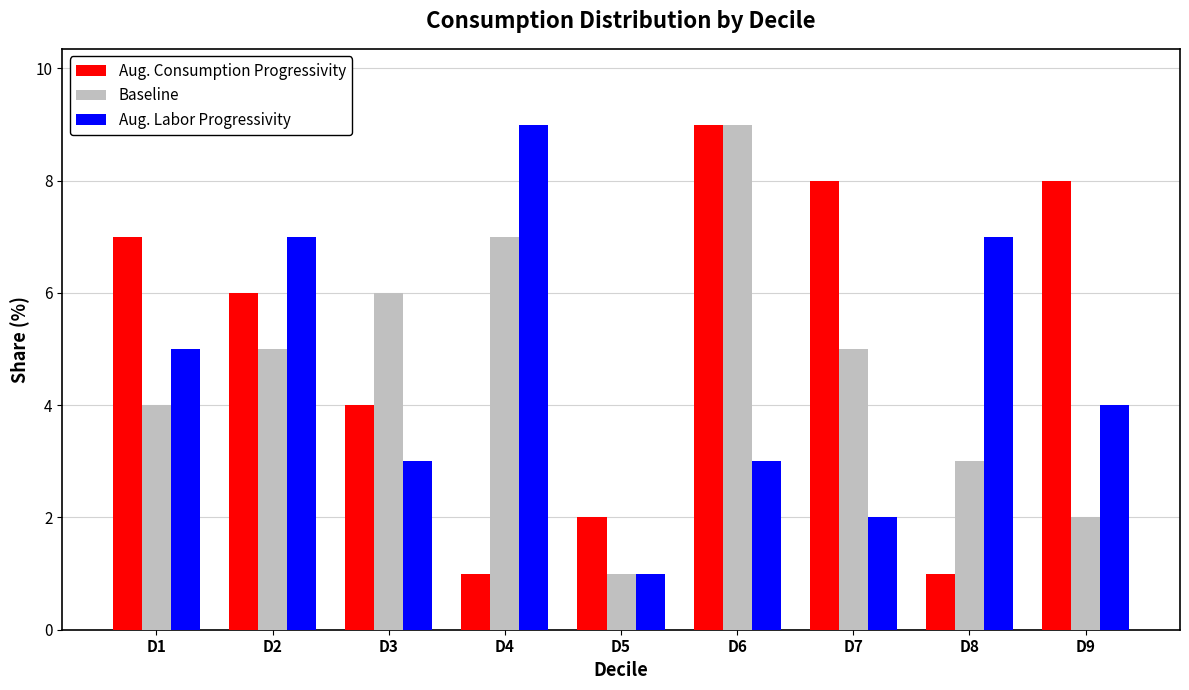

Read the Baseline value at D6.

9